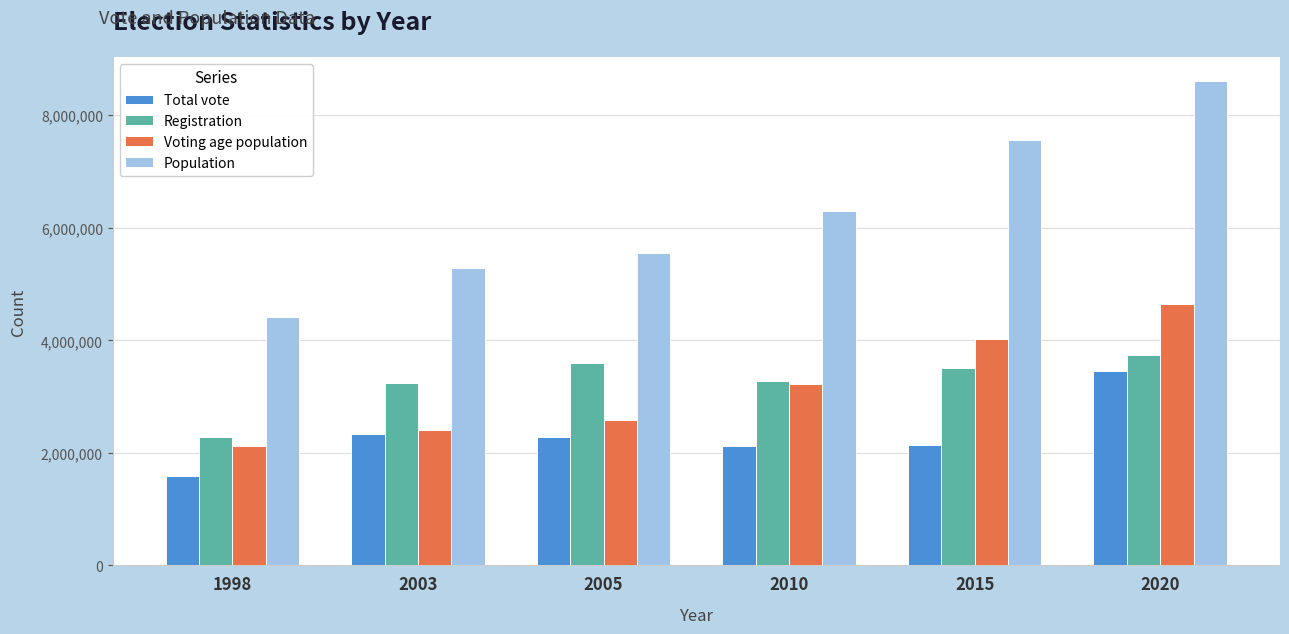

What is the sum of all Total vote values?

13911237